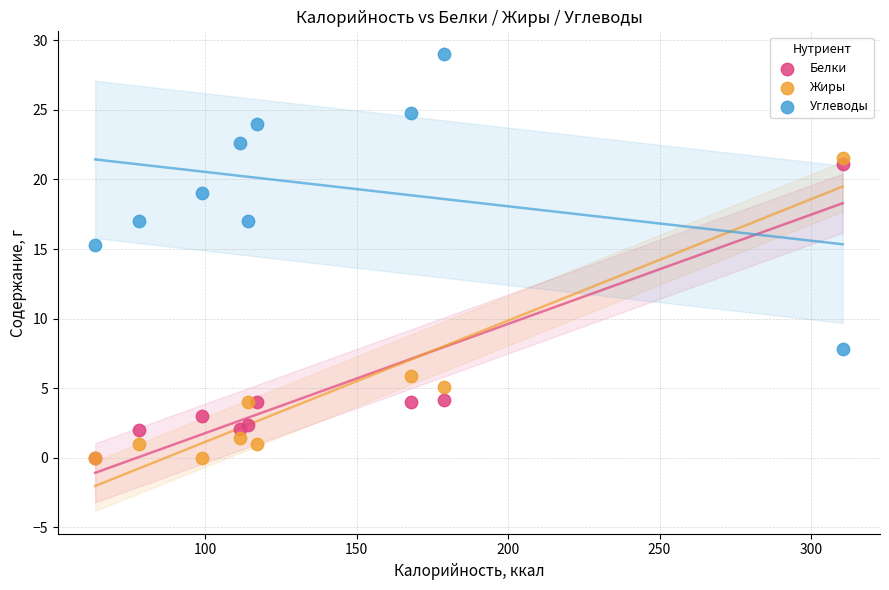

Which series has the widest spread of Y values?

Жиры